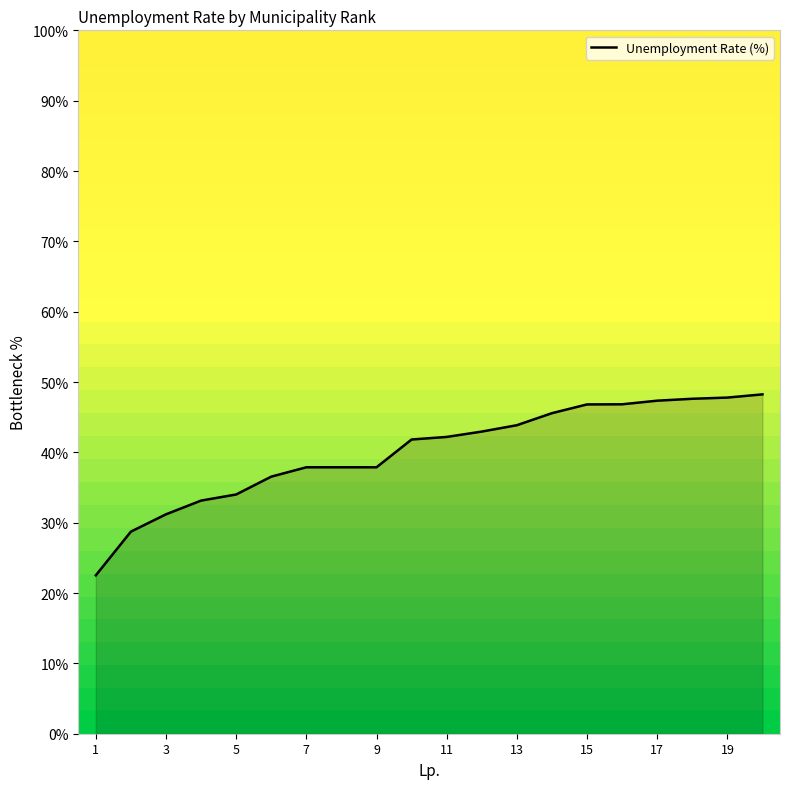

Is this an area chart (filled region under the line)?

Yes